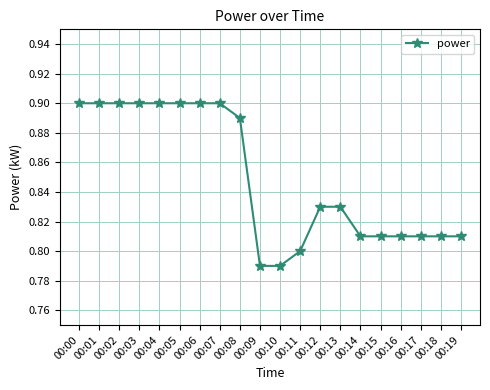

The value at 00:18 is 0.8. True or false?

True